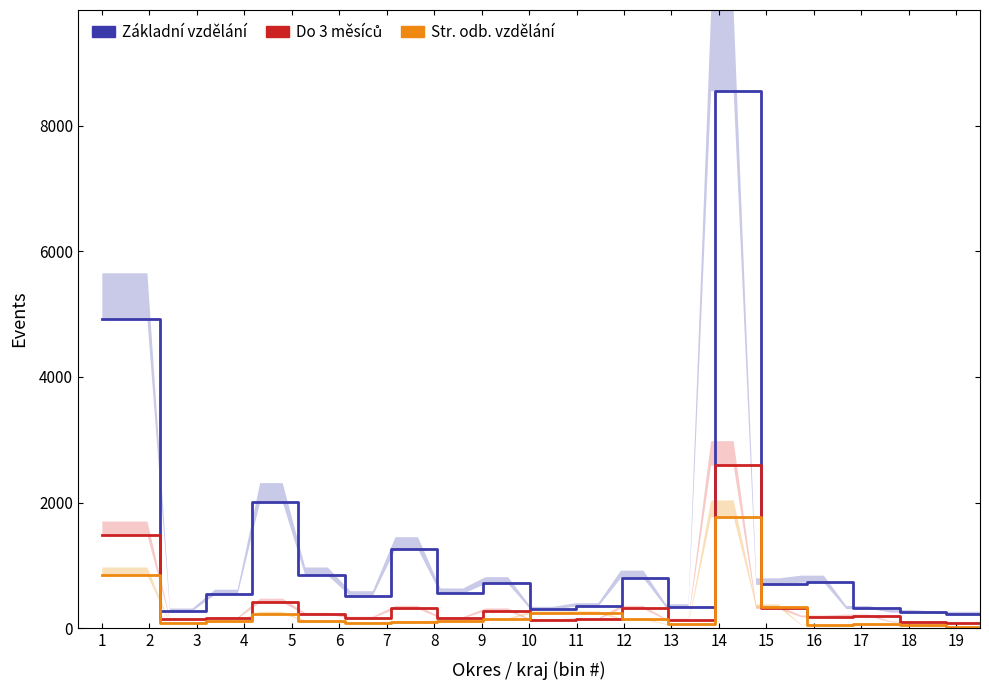

What is the difference between the maximum and minimum values in the Do 3 měsíců series?

2514